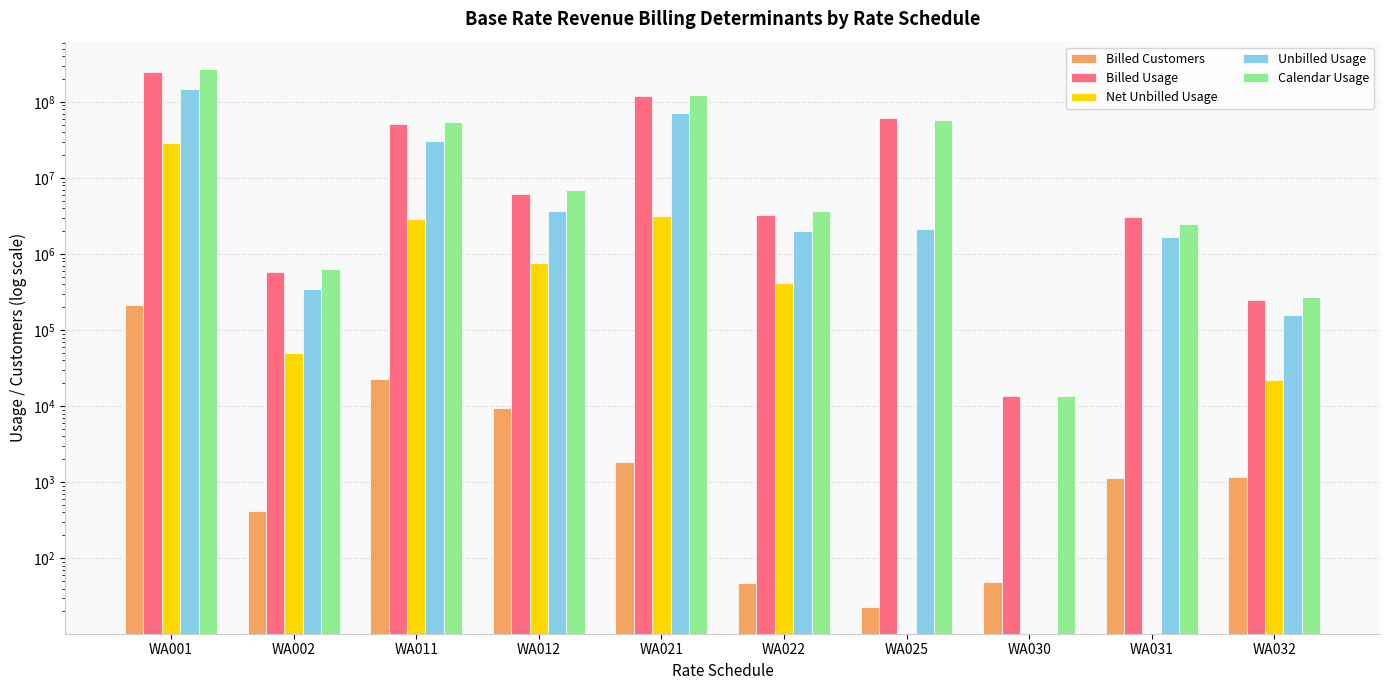

What are all the series names shown in the legend?

Billed Customers, Billed Usage, Net Unbilled Usage, Unbilled Usage, Calendar Usage